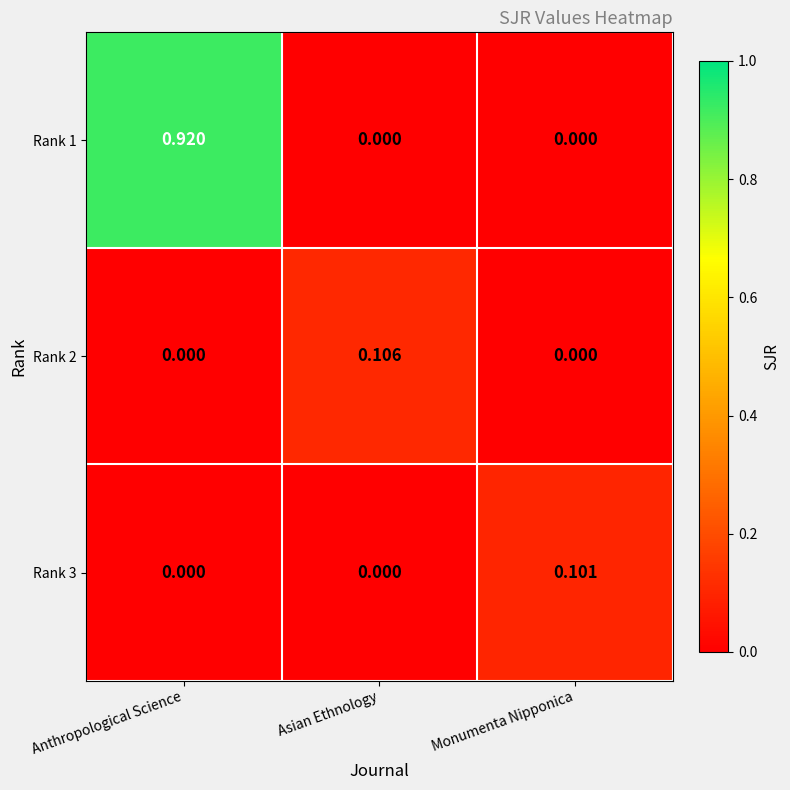

At which category is the sum across all series the highest?

Anthropological Science